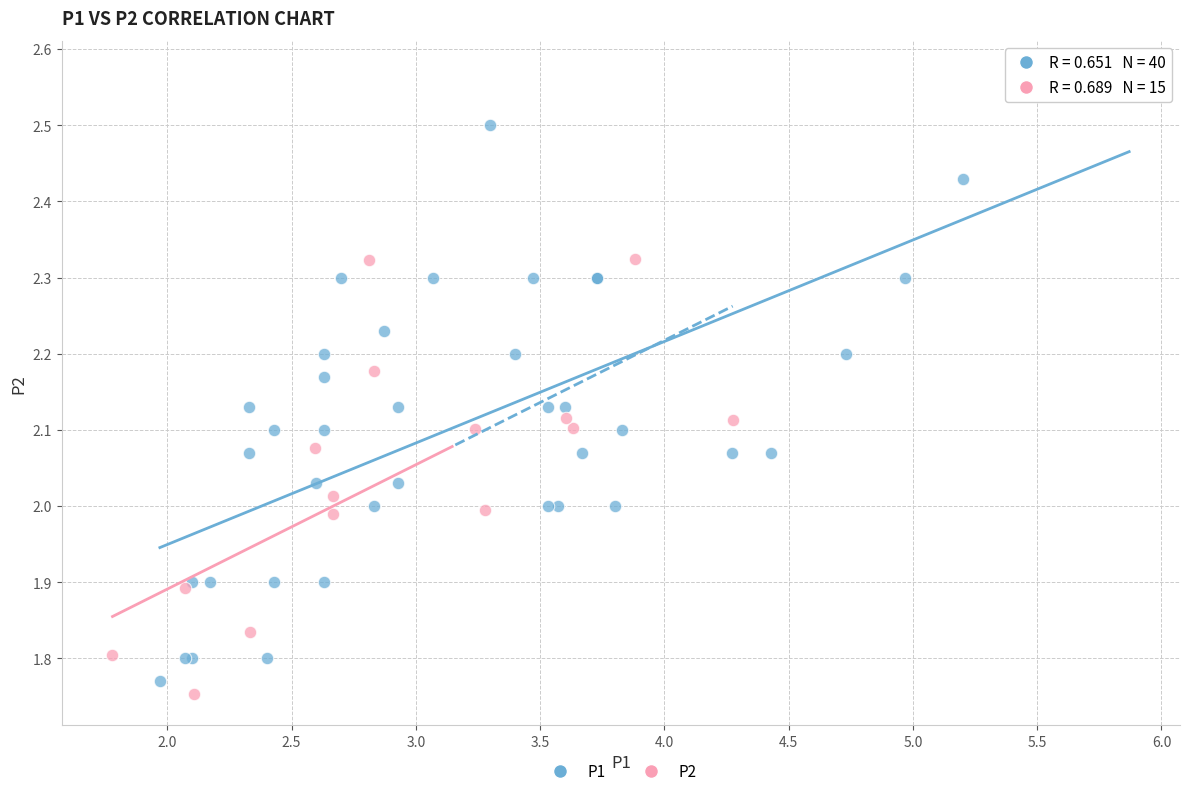

Which series has the widest spread of Y values?

P1